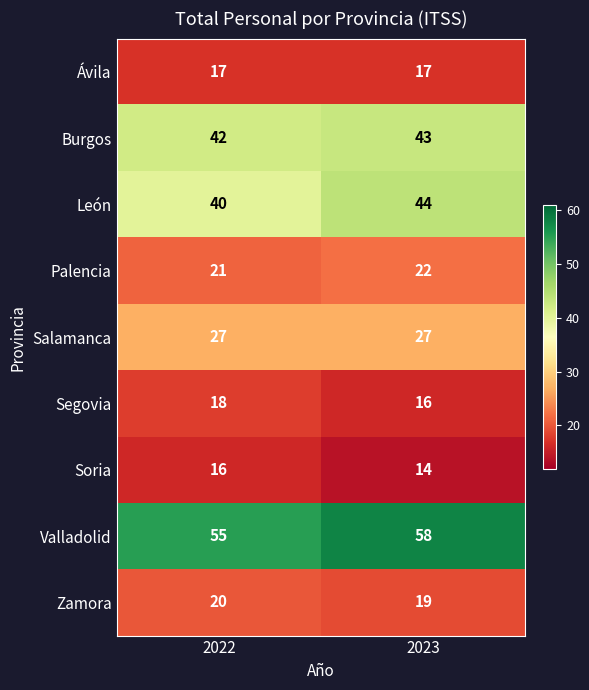

How many data points does each series have?

2